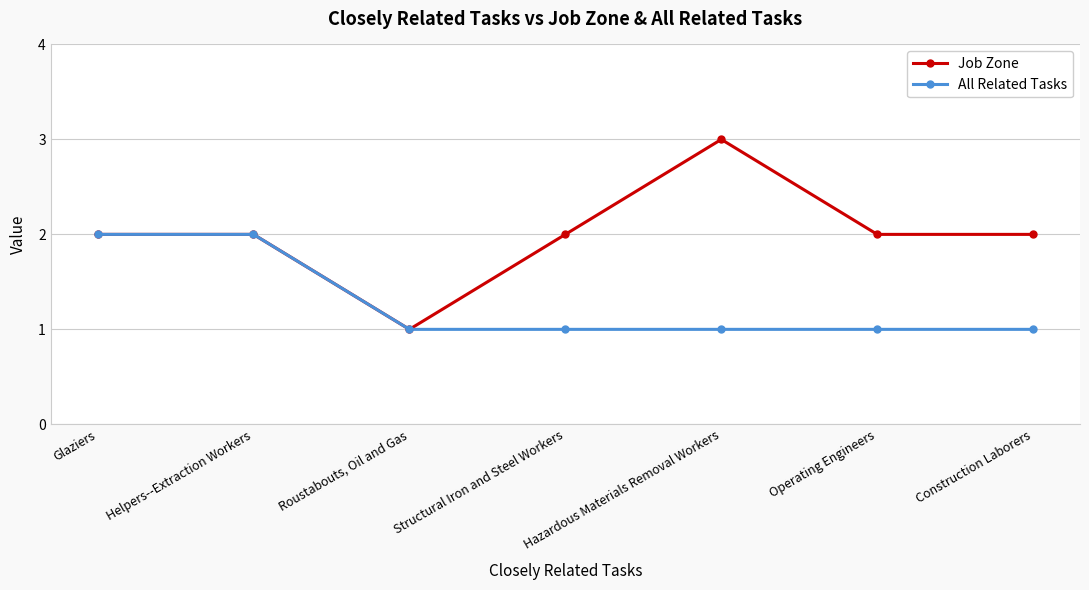

How many data points does each series have?

7